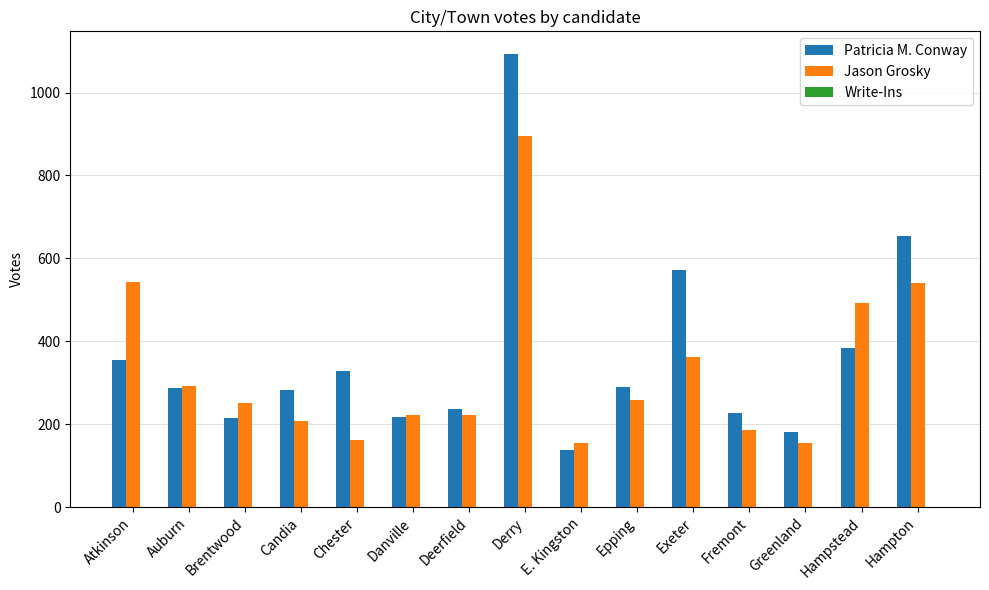

Which series changed the most between Atkinson and Auburn?

Jason Grosky